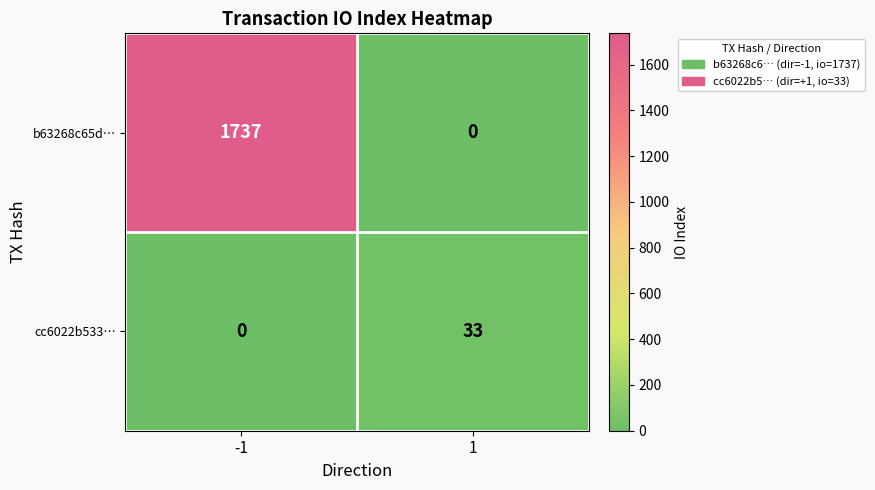

What is the sum of the b63268c65d… values at -1 and 1?

1737